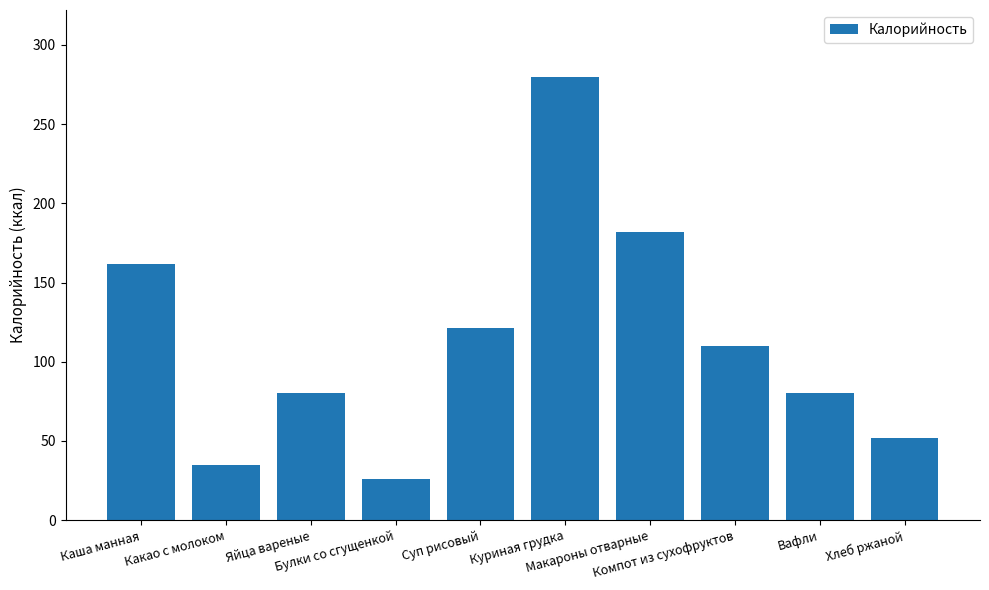

What is the sum of all values?

1128